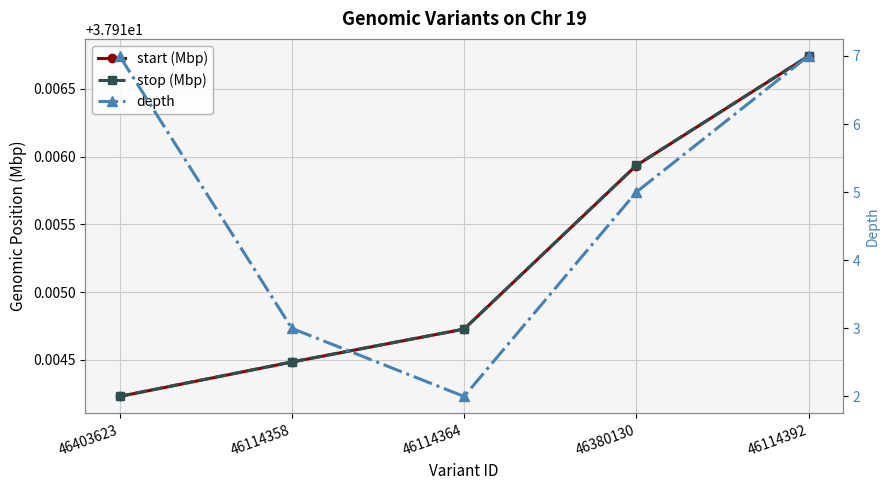

At which label does stop (Mbp) reach its peak?

46114392